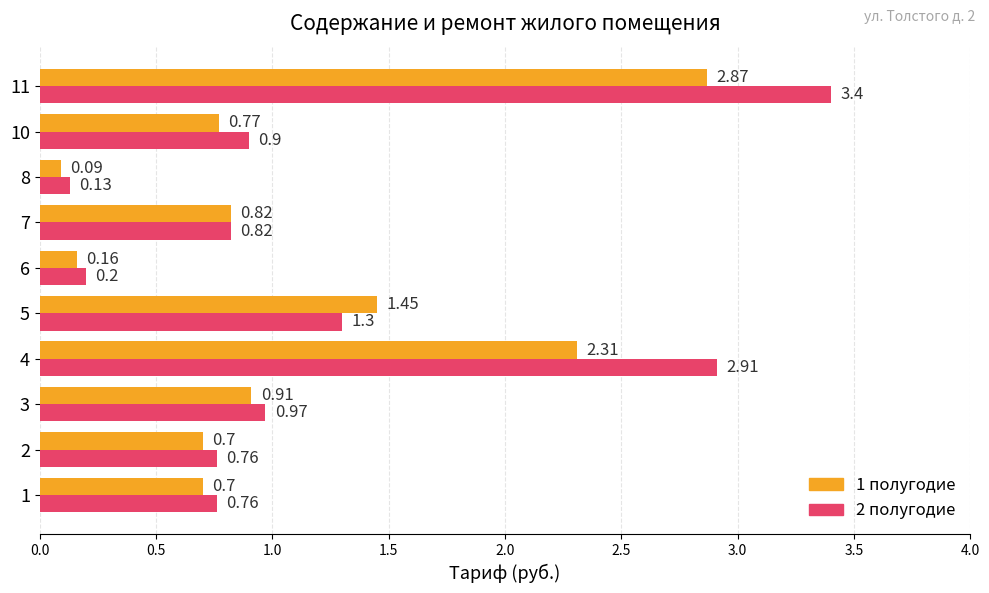

Which series has the widest spread of values?

2 полугодие